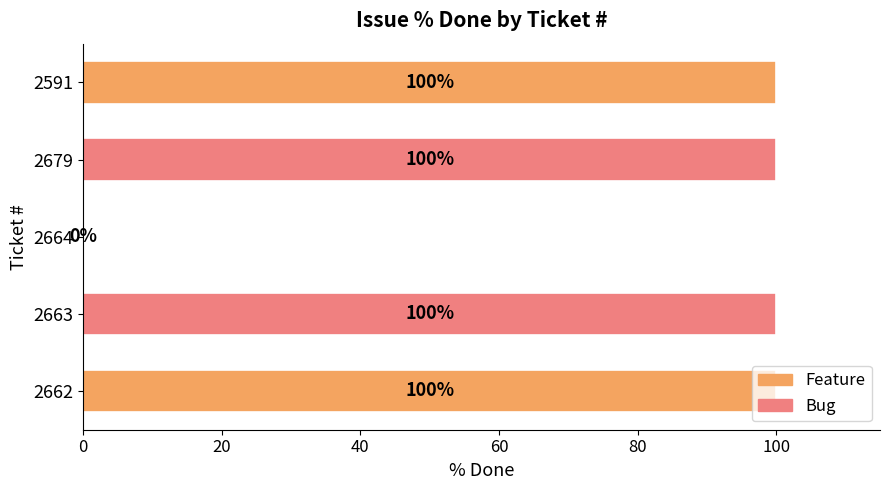

Read the value at 2662.

100